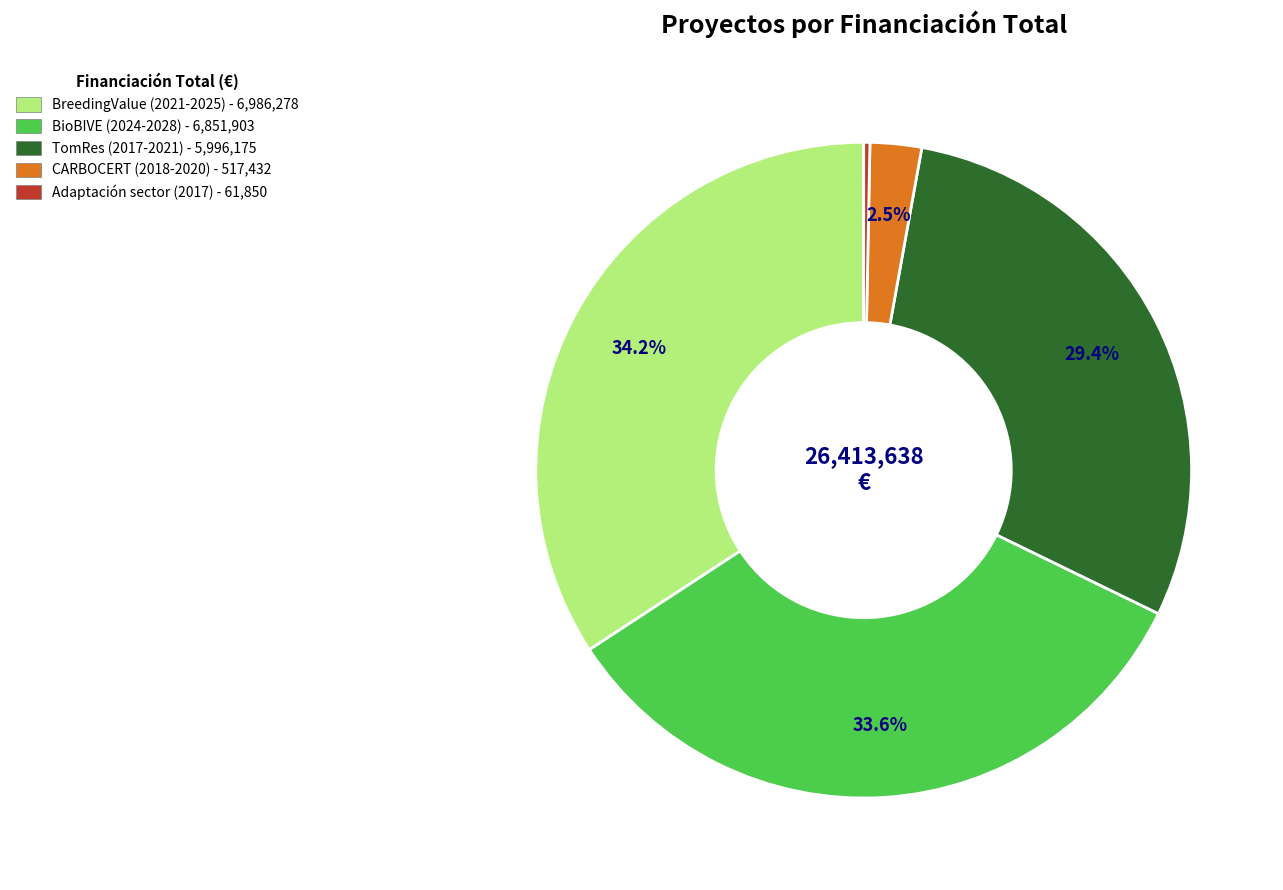

What portion of the pie excludes CARBOCERT (2018-2020)?

97.5%